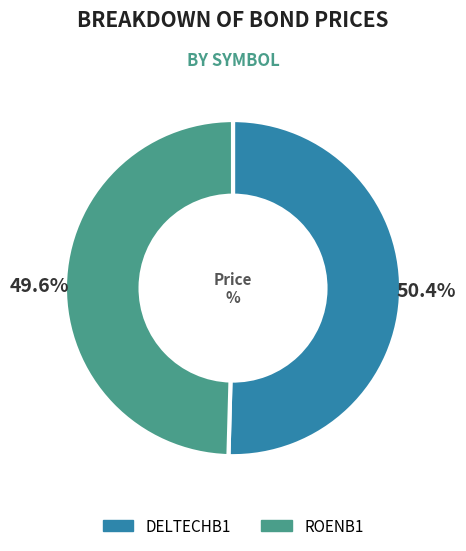

The ROENB1 slice represents 50% of the pie. True or false?

True